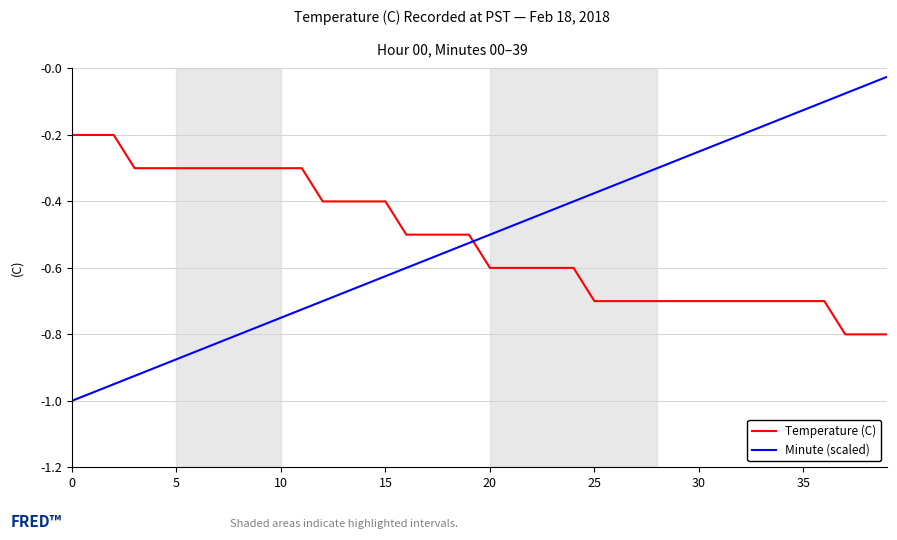

After their last crossing, which series has the higher values: Minute (scaled) or Temperature (C)?

Minute (scaled)